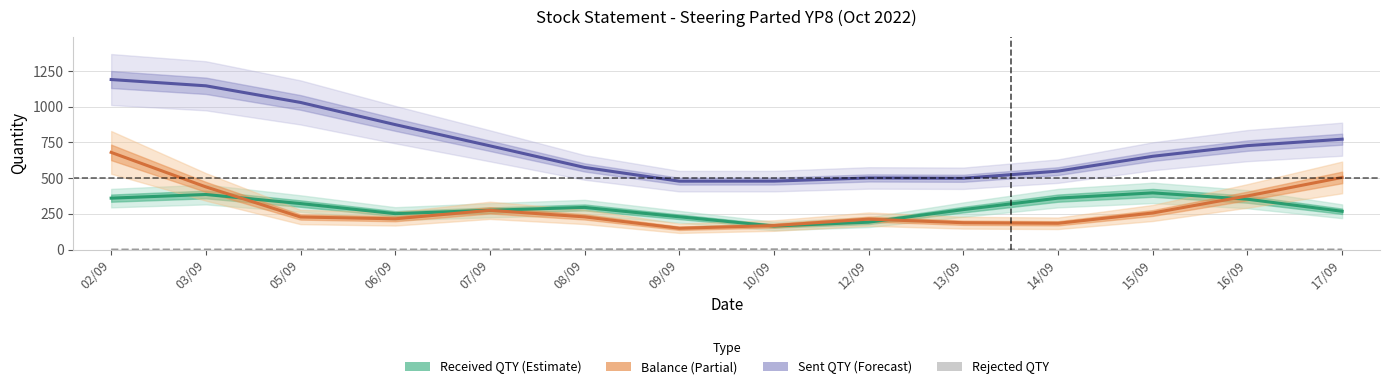

Which series has the widest spread of values?

Sent QTY (Forecast)